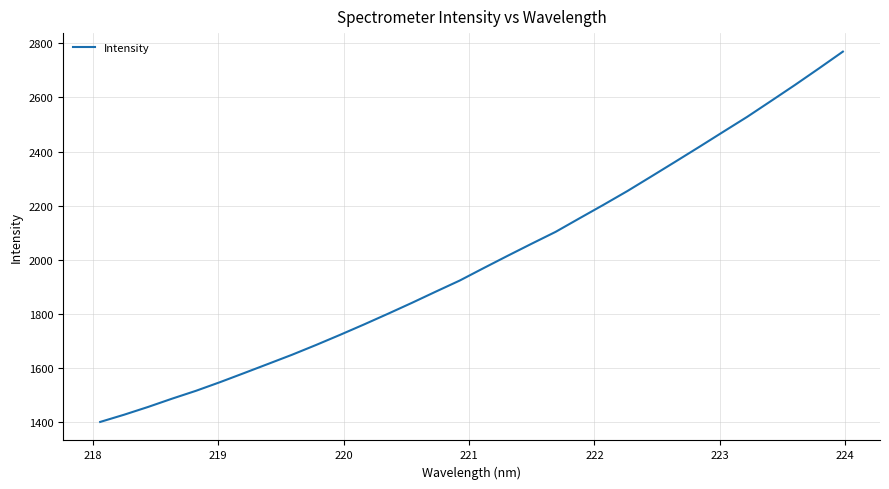

What is the maximum value shown in the chart?

2769.2